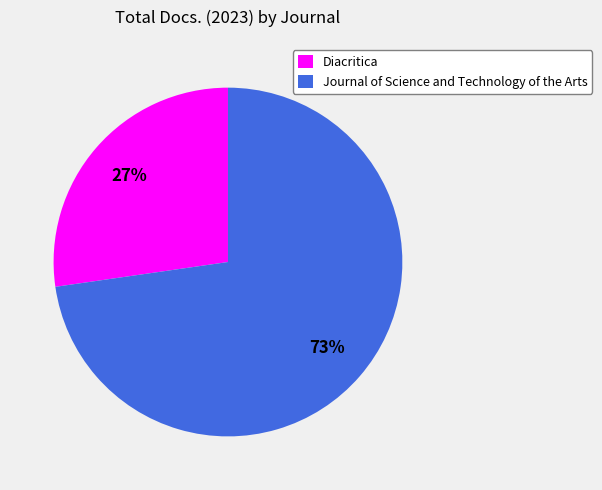

Is the sum of Journal of Science and Technology of the Arts and Diacritica greater than half?

Yes